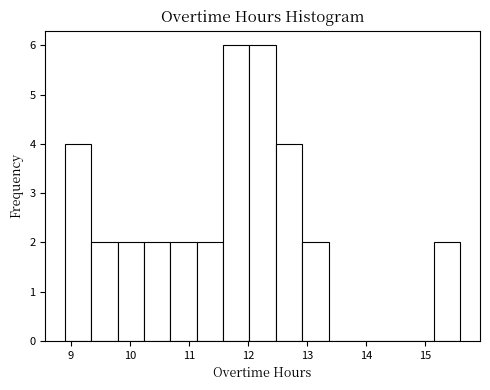

What is the height of the bar covering 10.7 to 11.1 on the x-axis? Neither the bar edges nor the heights are printed on the chart, so give them approximately, as read against the axes.

2